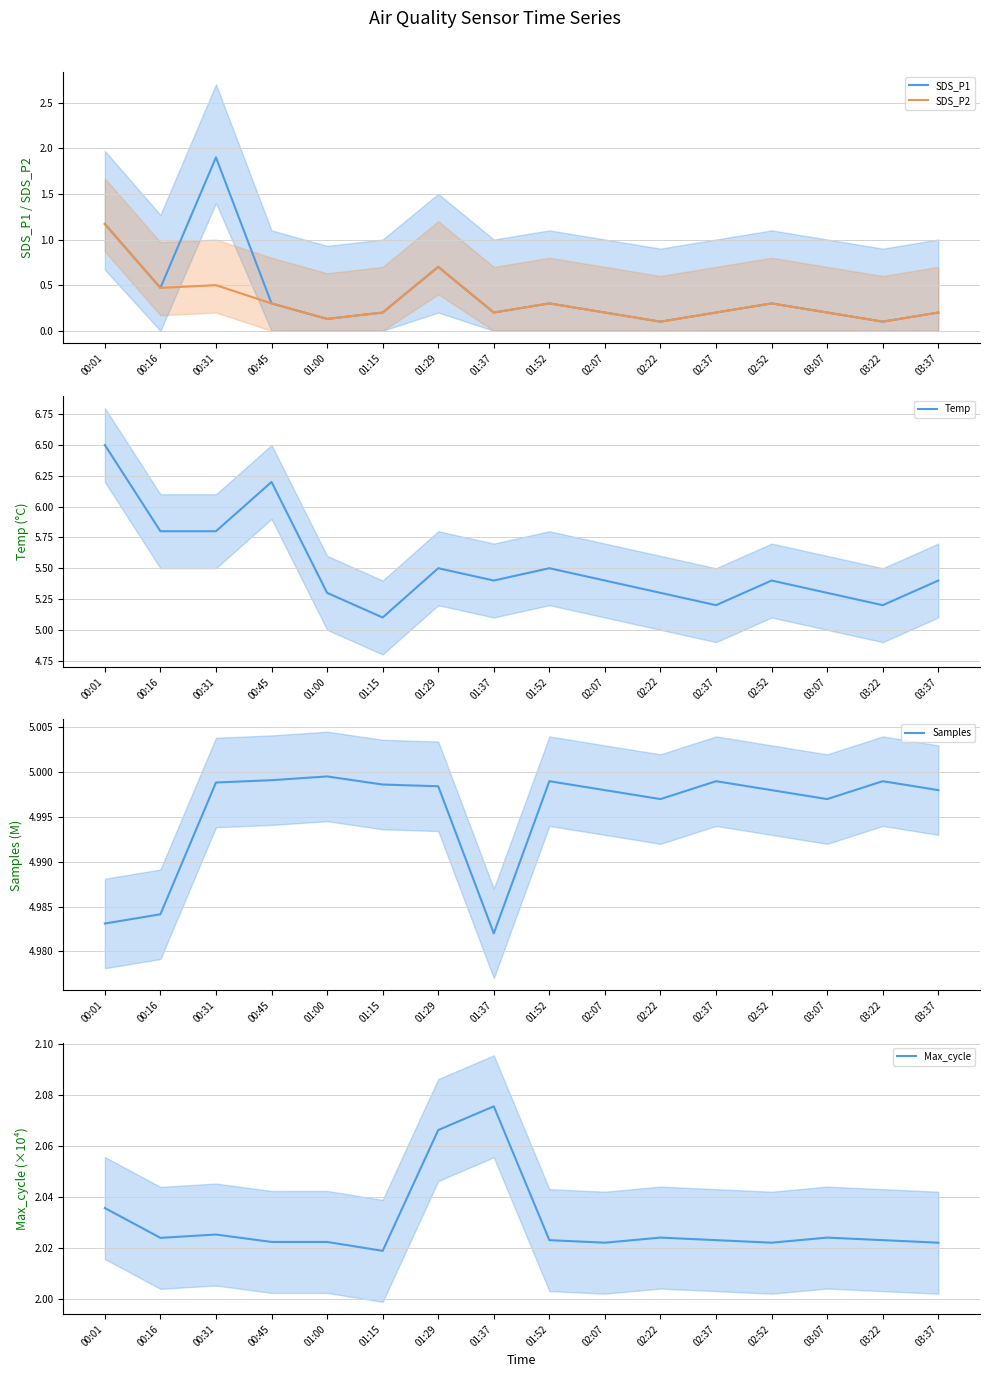

What is the label of the 4th point from the left?

00:45